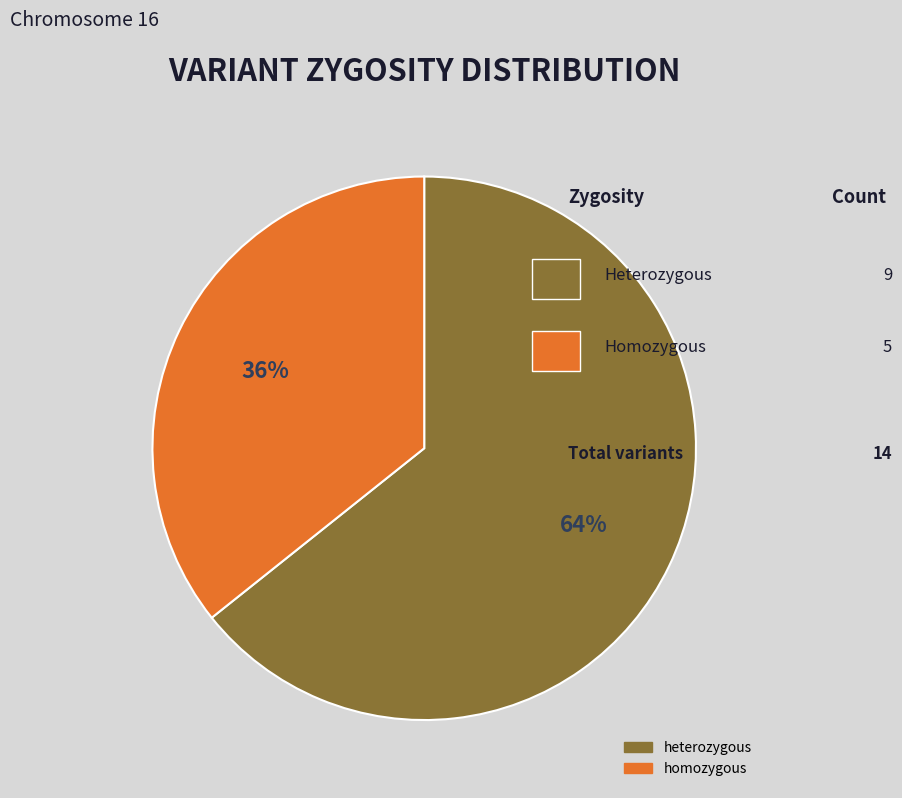

Combined, do heterozygous and homozygous account for over 50%?

Yes